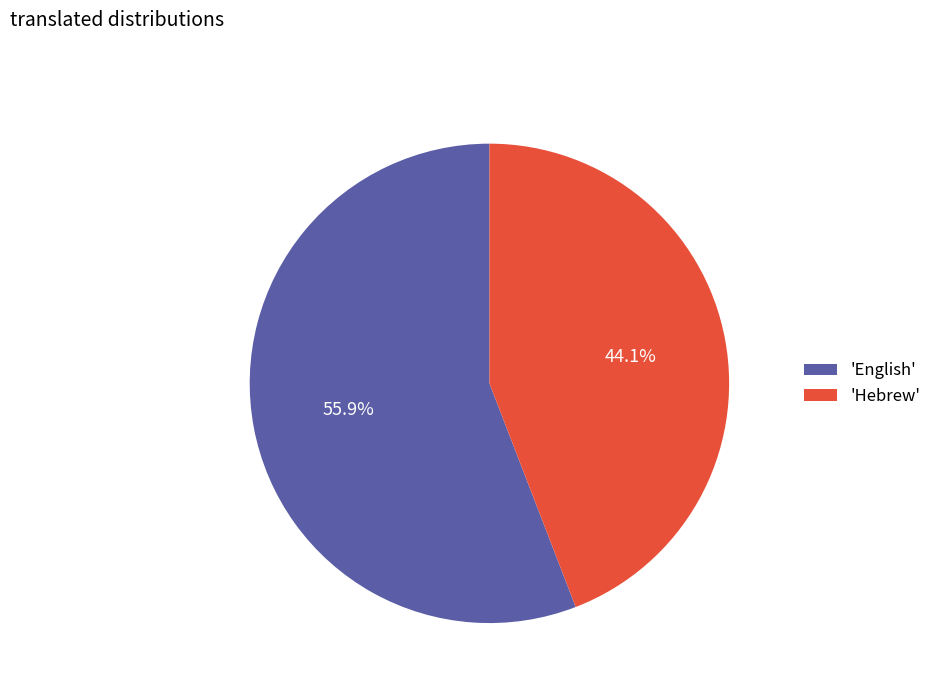

To the nearest percent, what is the difference between the largest and smallest slice percentages?

12%